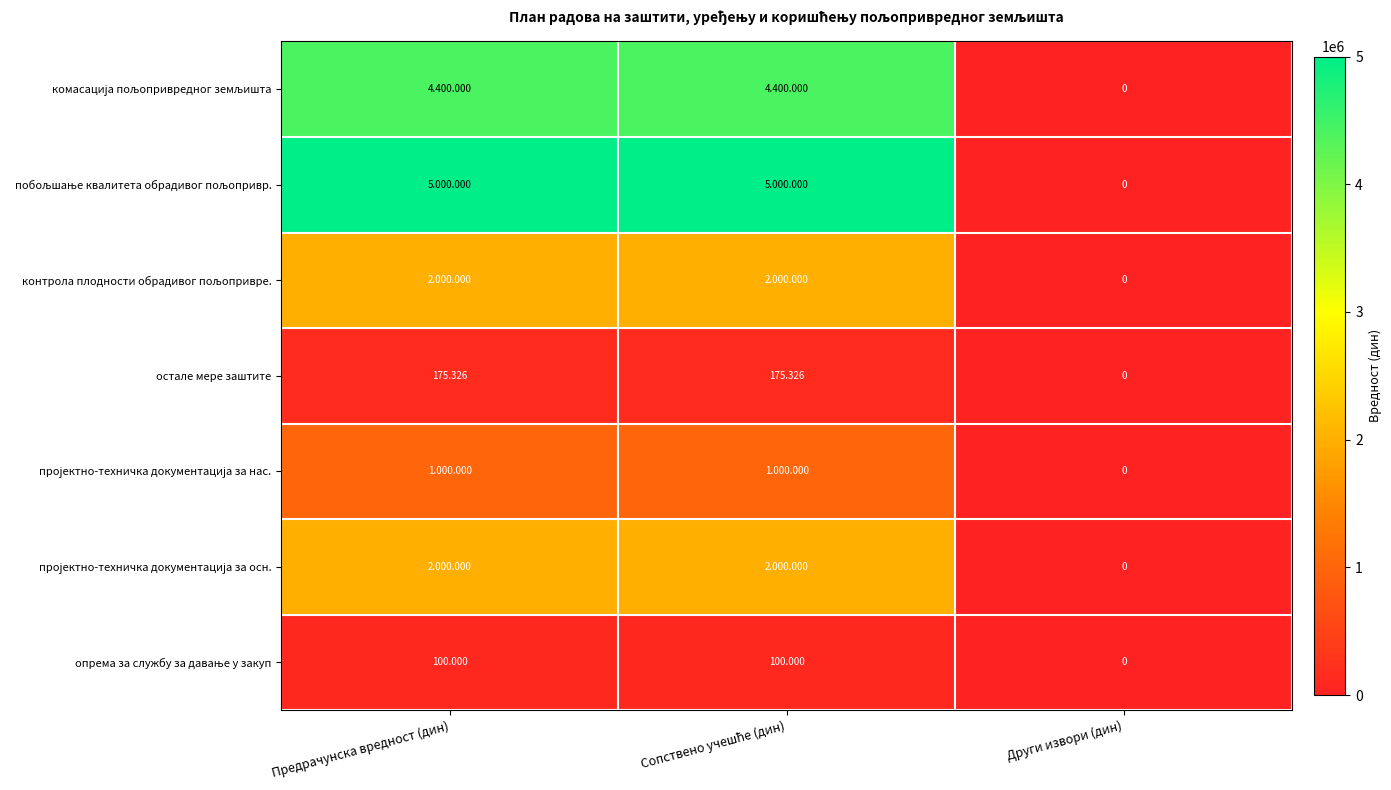

What is the average value of the побољшање квалитета обрадивог пољопривр. series?

3333333